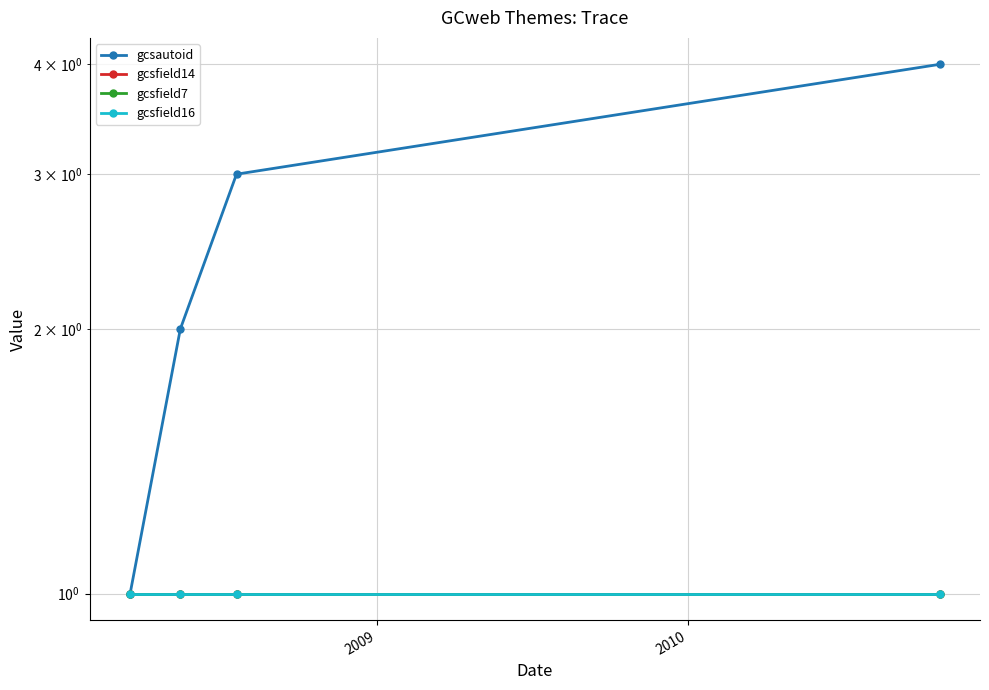

What is the average value of the gcsfield16 series?

1